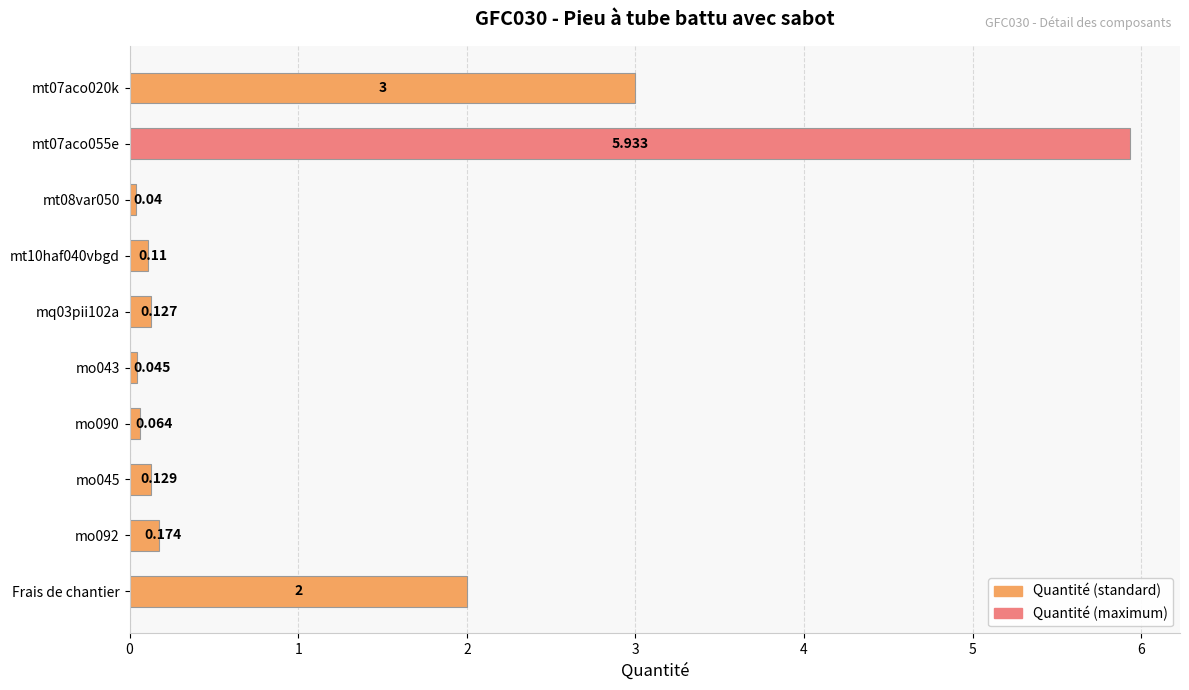

Count the number of data series in this chart.

1